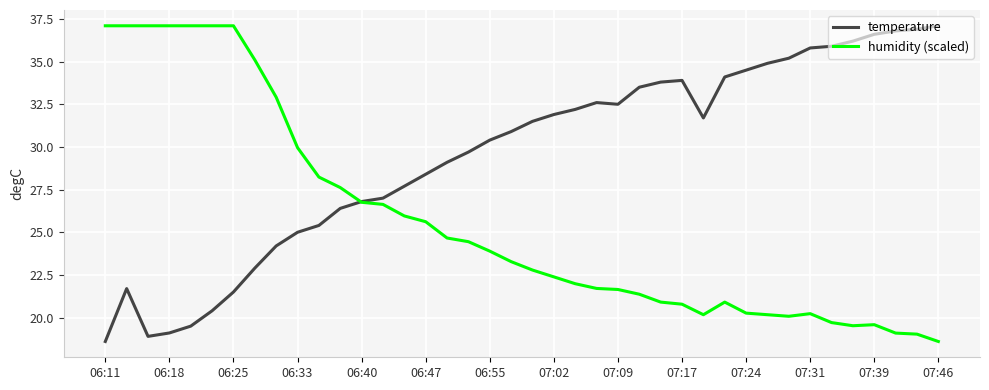

Which series has the largest total across all categories?

temperature